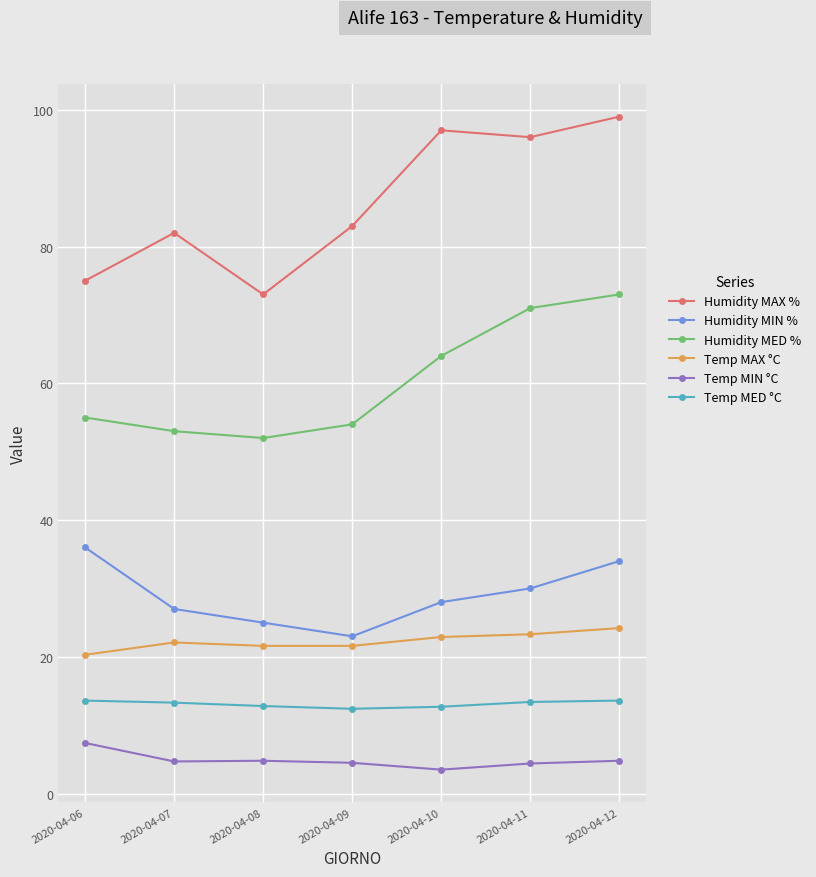

What is the value of the Temp MAX °C point at the 5th from the left?

22.9